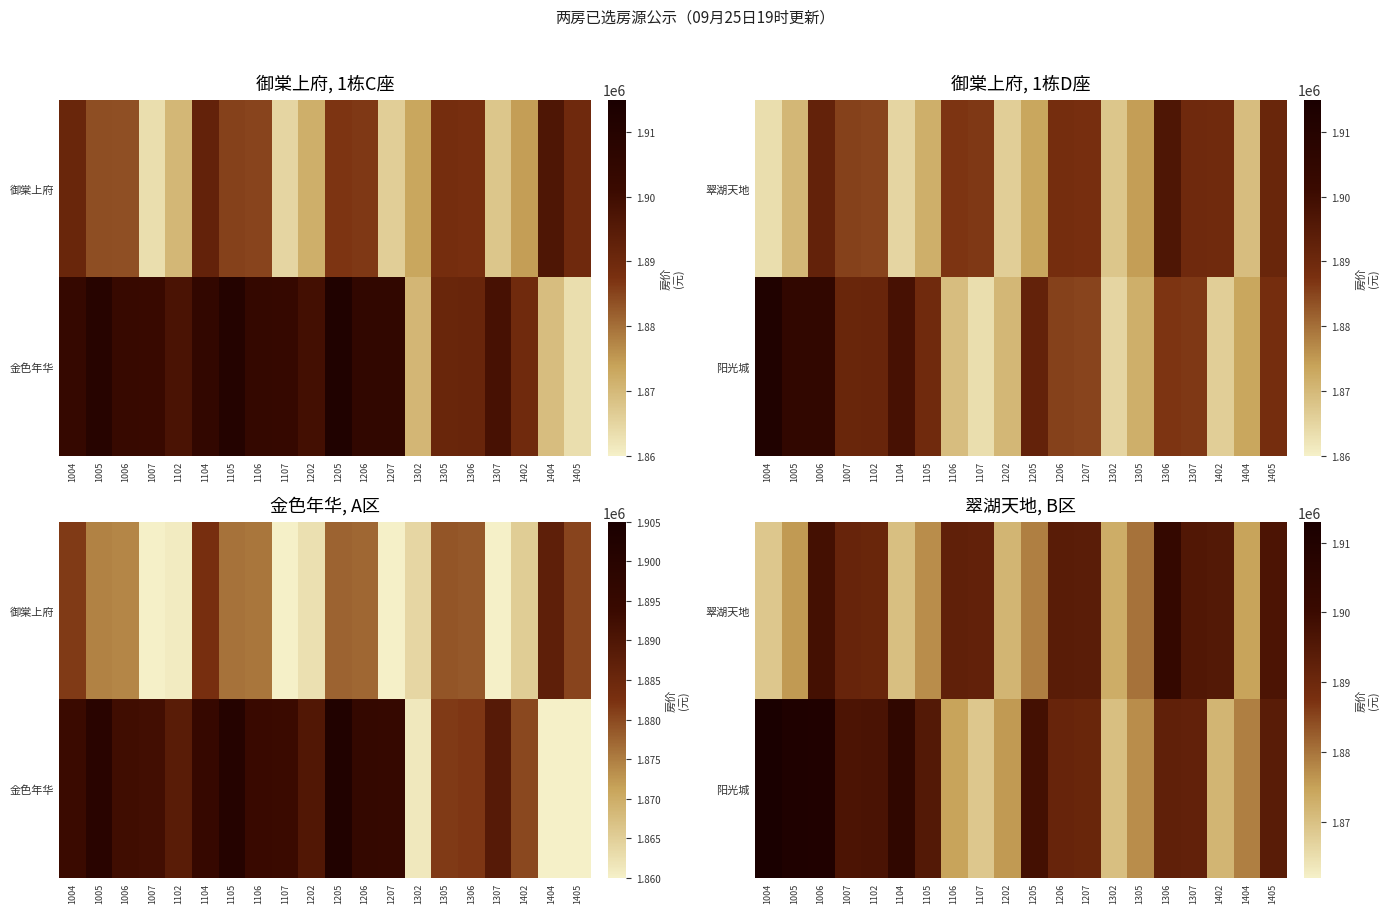

List the series in order of their overall mean, highest first.

阳光城, 翠湖天地